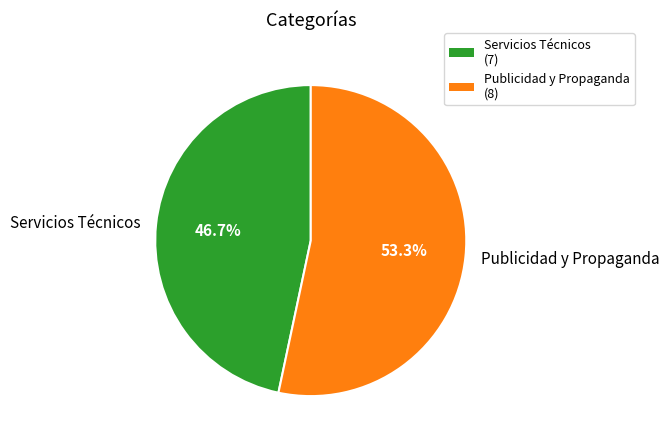

What portion of the pie excludes Publicidad y Propaganda?

46.7%